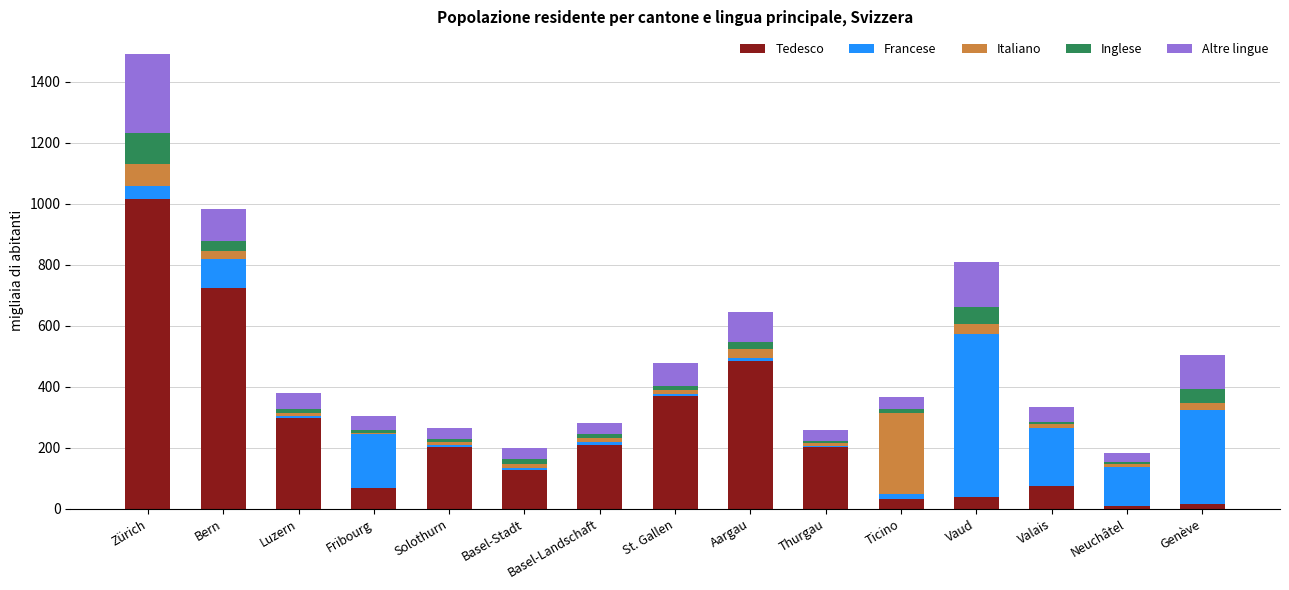

At which category is the sum across all series the highest?

Zürich